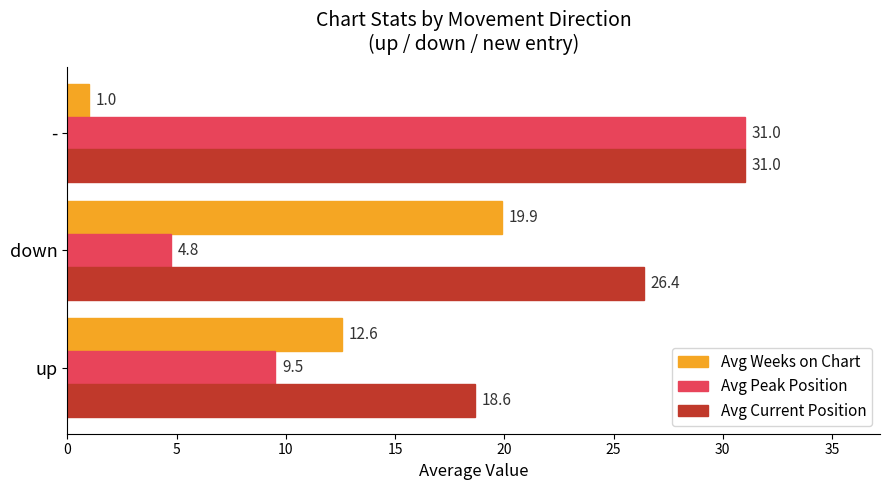

The Avg Weeks on Chart series shows 5.4 at up. True or false?

False